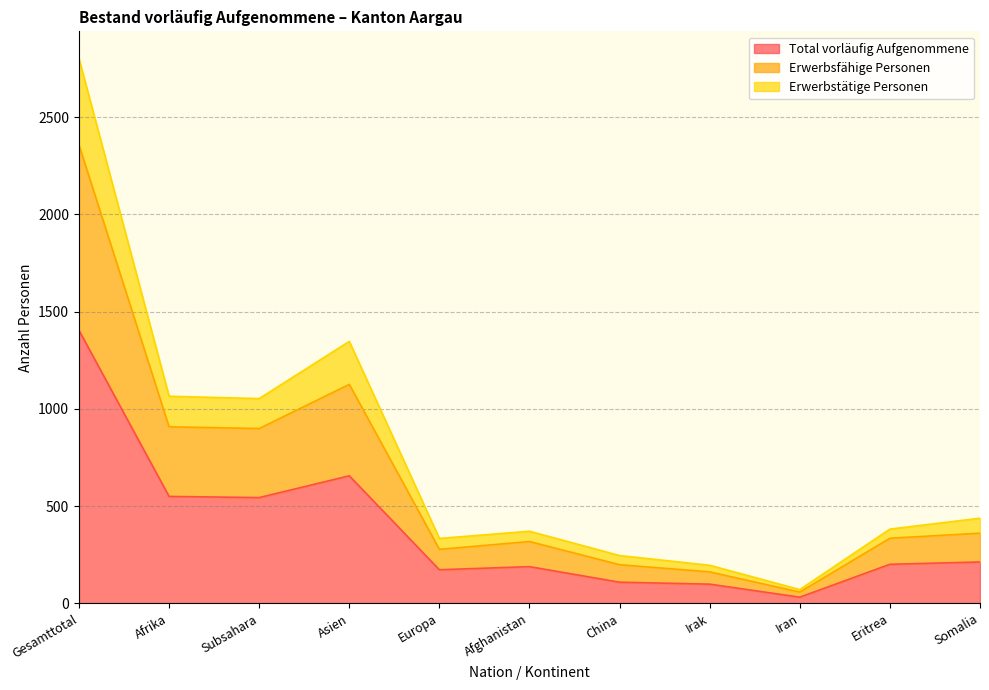

What is the approximate value of Total vorläufig Aufgenommene at Gesamttotal?

1404